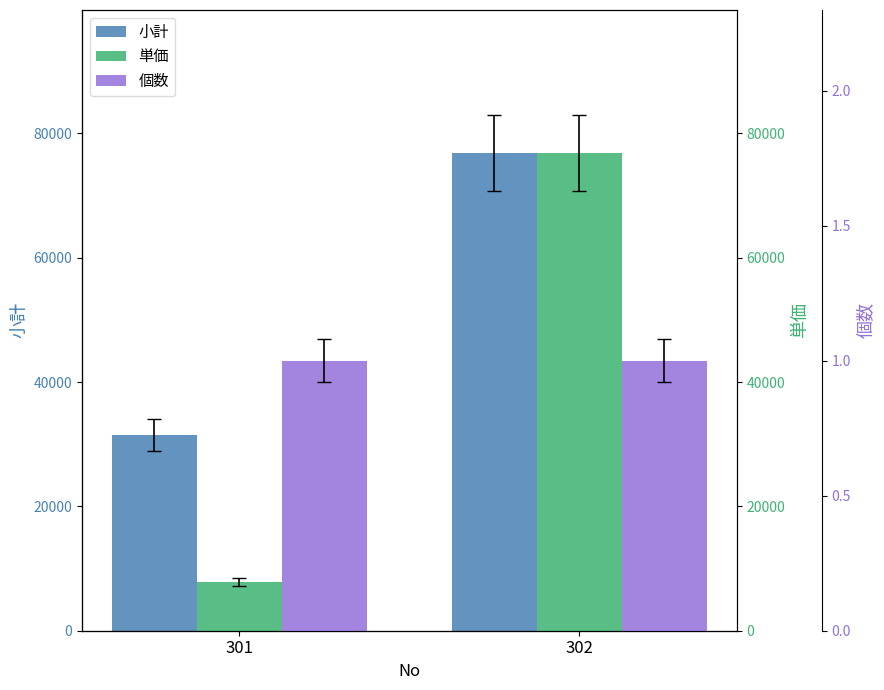

The value of 単価 at 301 is 7876. True or false?

True